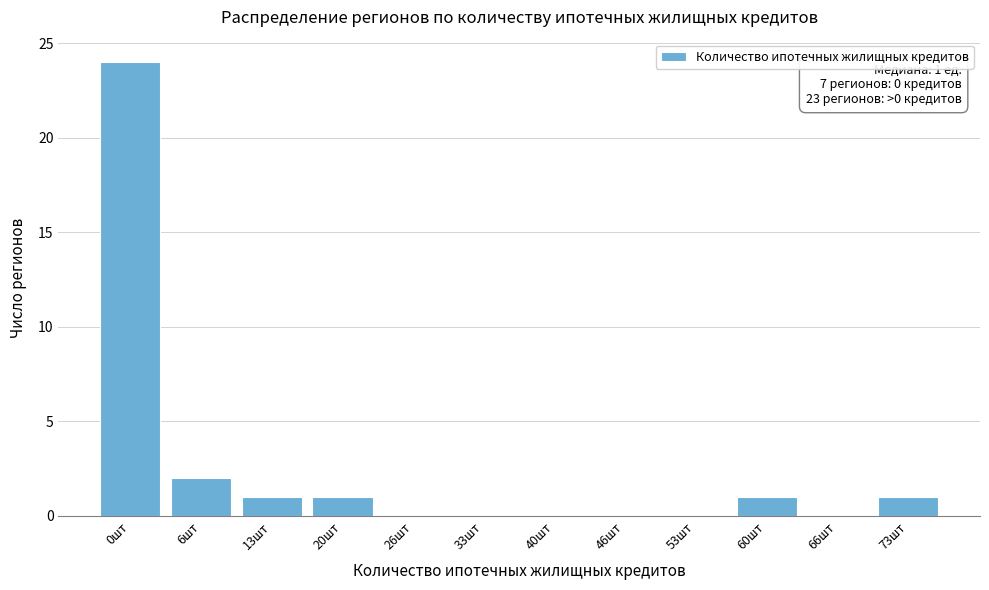

Reading left to right, what are all the values shown in this chart?

0шт=24	6шт=2	13шт=1	20шт=1	26шт=0	33шт=0	40шт=0	46шт=0	53шт=0	60шт=1	66шт=0	73шт=1